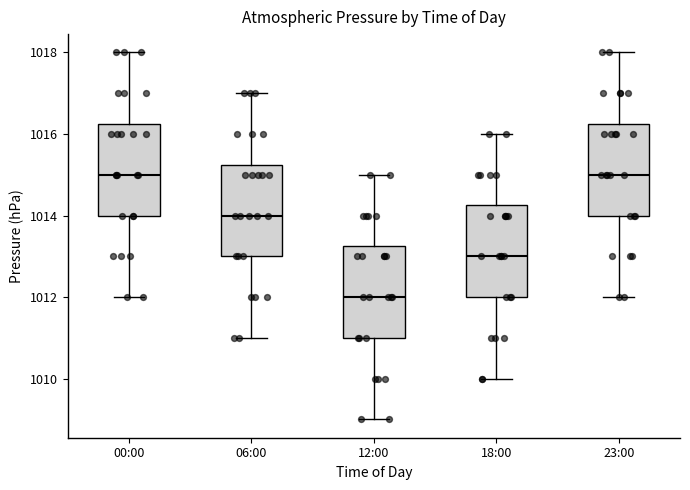

Reading left to right, read every box against the y-axis: the position of its median line, the range the box covers, and the ends of its whiskers. The values are not printed on the chart, so give them approximately, as read against the axis.

00:00: median 1015.0, box 1014.0 to 1016.2, whiskers 1012.0 to 1018.0
06:00: median 1014.0, box 1013.0 to 1015.2, whiskers 1011.0 to 1017.0
12:00: median 1012.0, box 1011.0 to 1013.2, whiskers 1009.0 to 1015.0
18:00: median 1013.0, box 1012.0 to 1014.2, whiskers 1010.0 to 1016.0
23:00: median 1015.0, box 1014.0 to 1016.2, whiskers 1012.0 to 1018.0